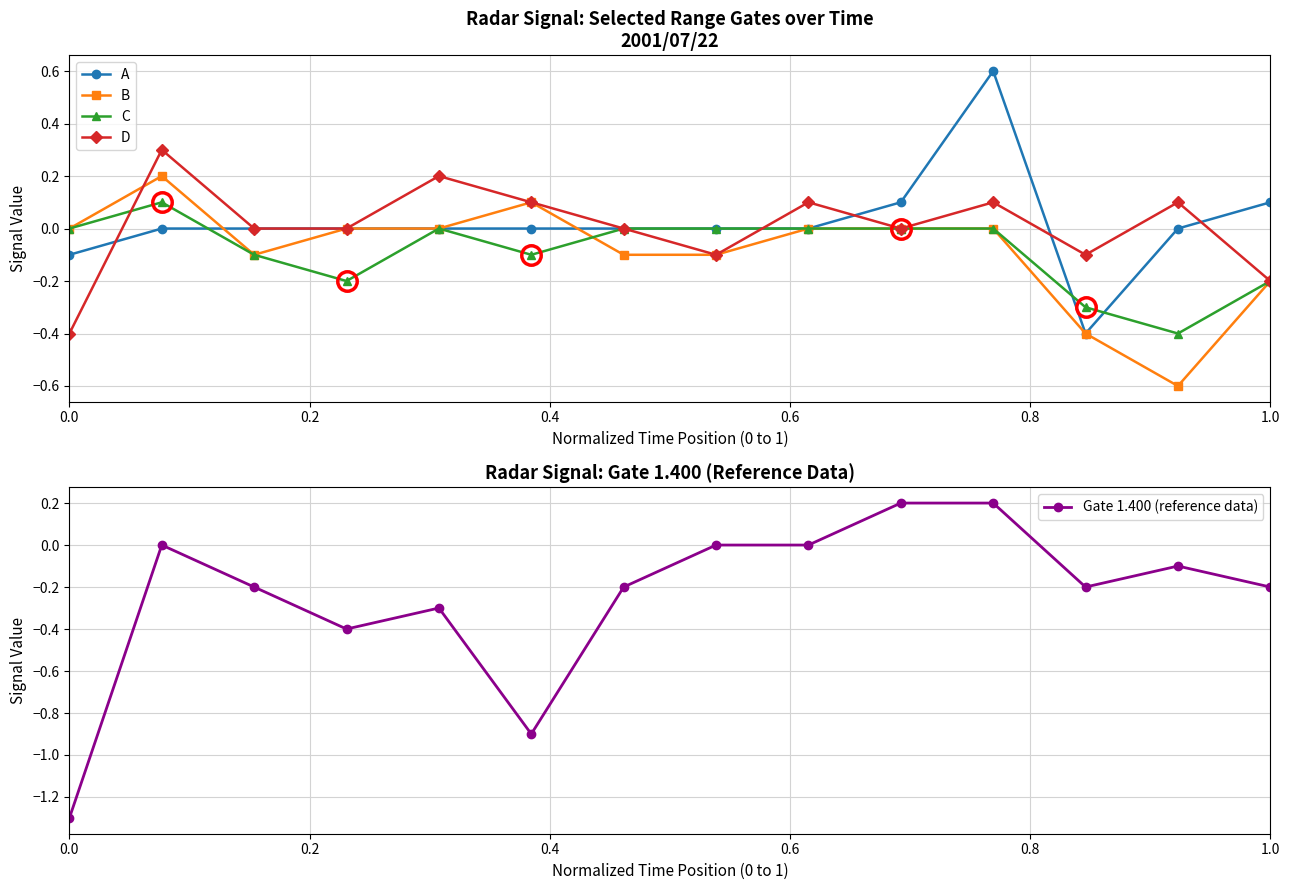

What is the lowest value of the A series?

-0.4